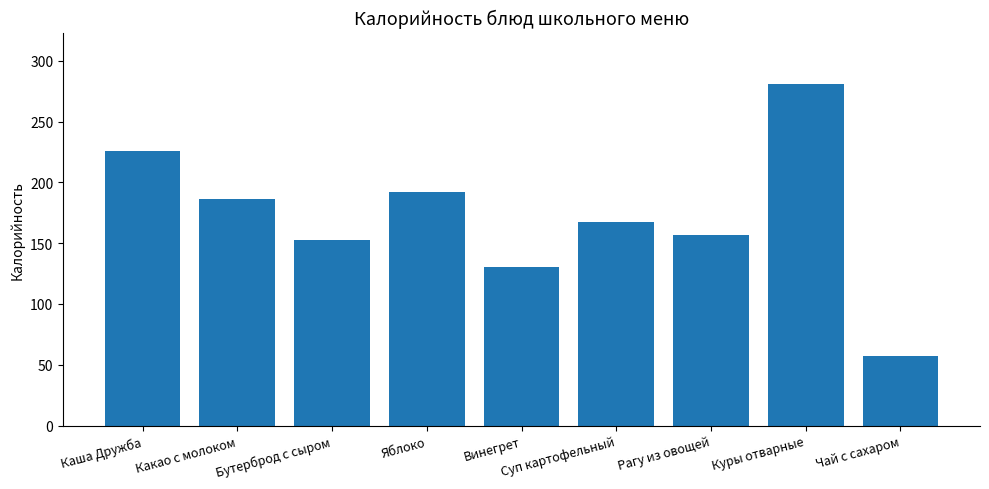

Reading left to right, list all the values displayed in this chart.

Каша Дружба=226	Какао с молоком=186	Бутерброд с сыром=153	Яблоко=192	Винегрет=130	Суп картофельный=167	Рагу из овощей=157	Куры отварные=281	Чай с сахаром=57